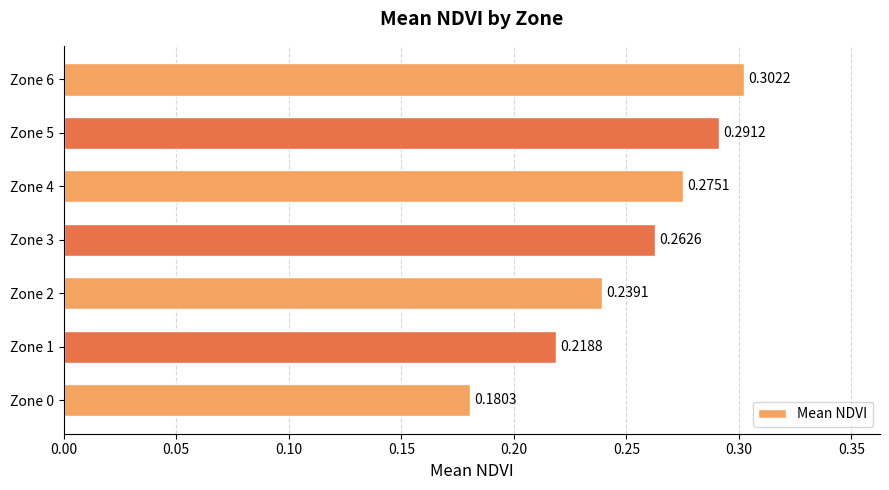

Between Zone 3 and Zone 0, which is larger?

Zone 3